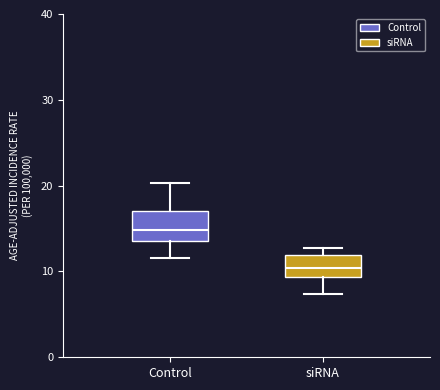

Reading left to right, transcribe this box plot: for each box, give where its median line is, the range the box spans, and where its two whiskers end, as read against the y-axis. The values are not printed on the chart, so give them approximately, as read against the axis.

Control: median 15, box 14 to 17, whiskers 12 to 20
siRNA: median 10, box 9 to 12, whiskers 7 to 13